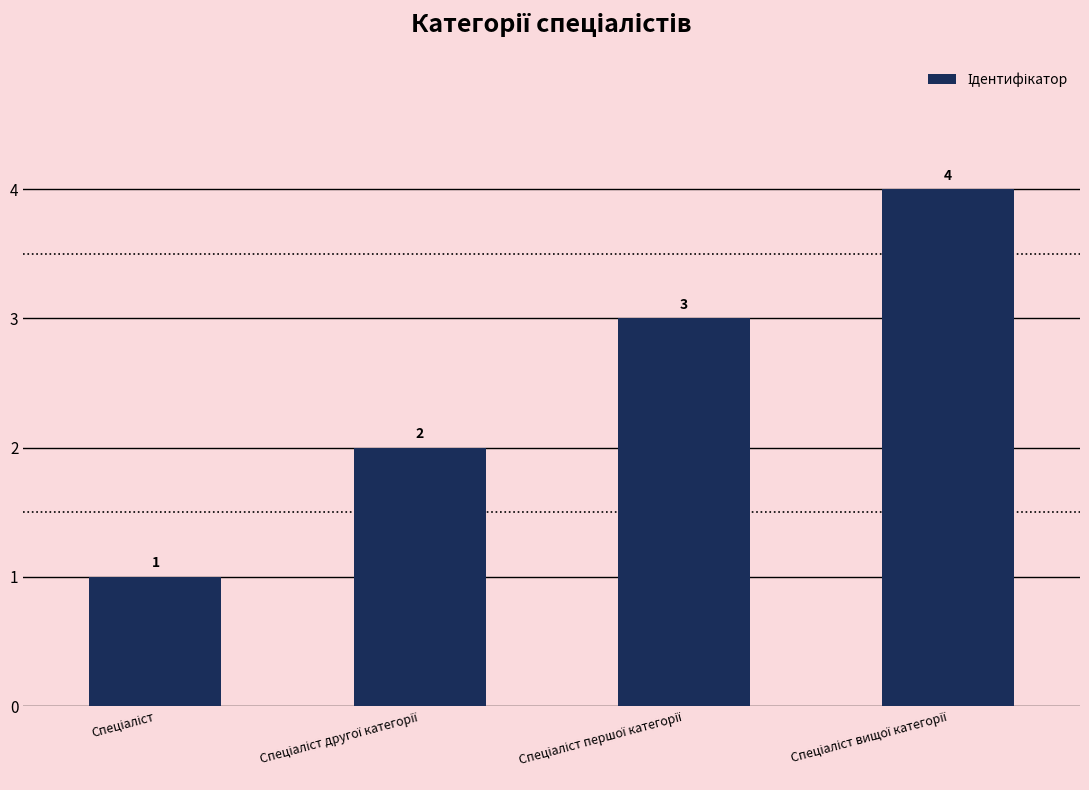

How many values are between 2 and 4?

3